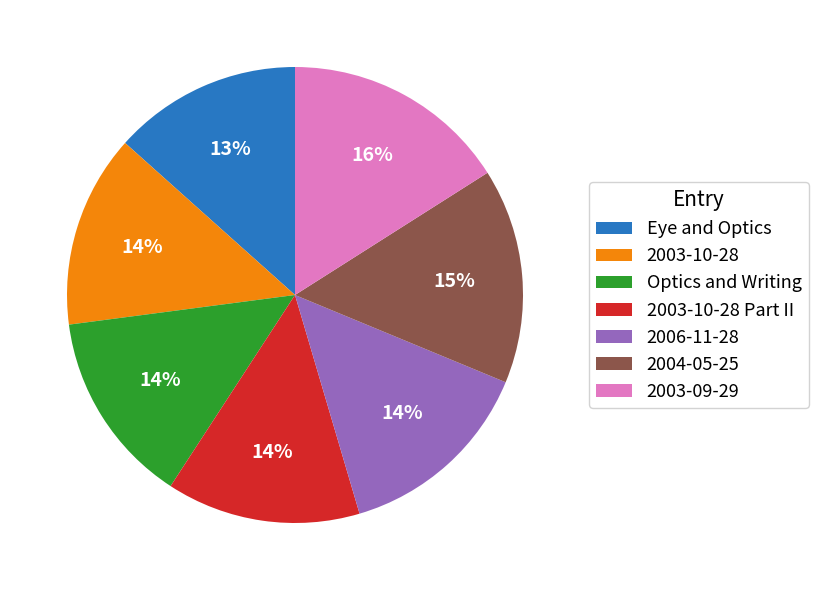

Between 2003-09-29 and Eye and Optics, which is larger?

2003-09-29